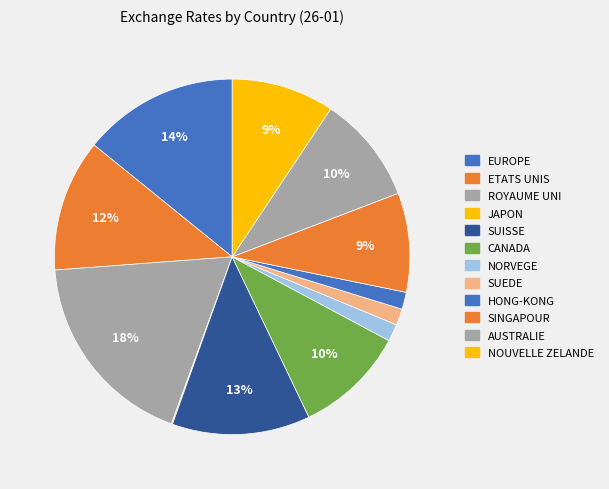

To the nearest percent, what is the difference between the largest and smallest slice percentages?

18%